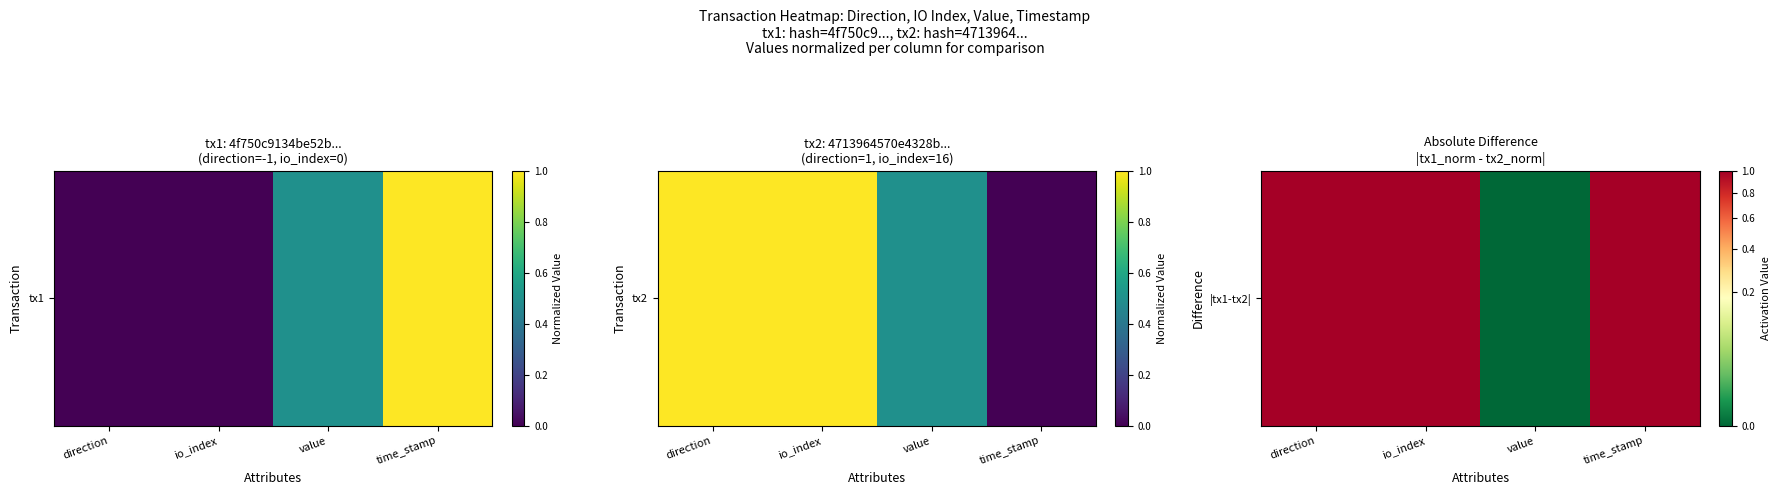

Reading left to right, what are all the values shown in this chart?

1	1	0	1